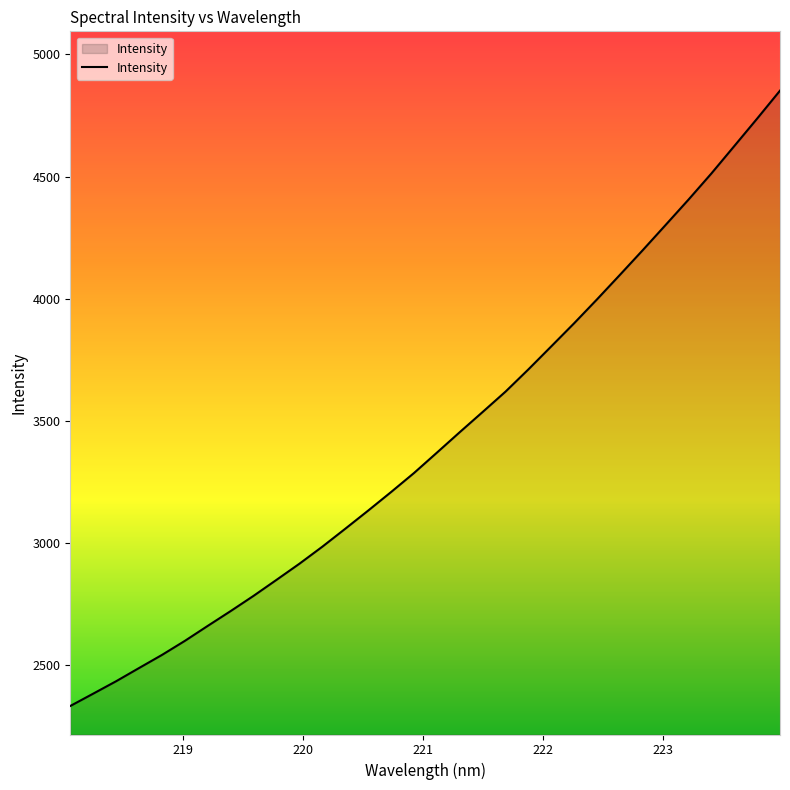

What is the minimum value shown in the chart?

2334.2